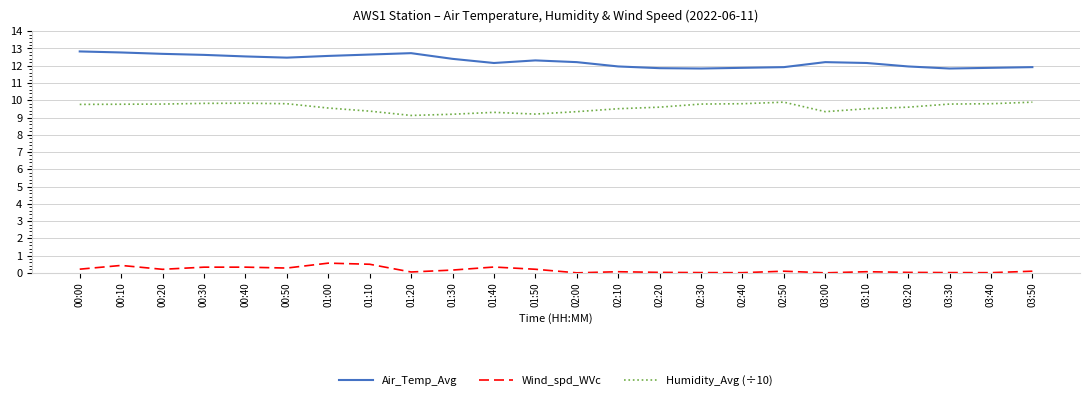

How many series are shown in this chart?

3